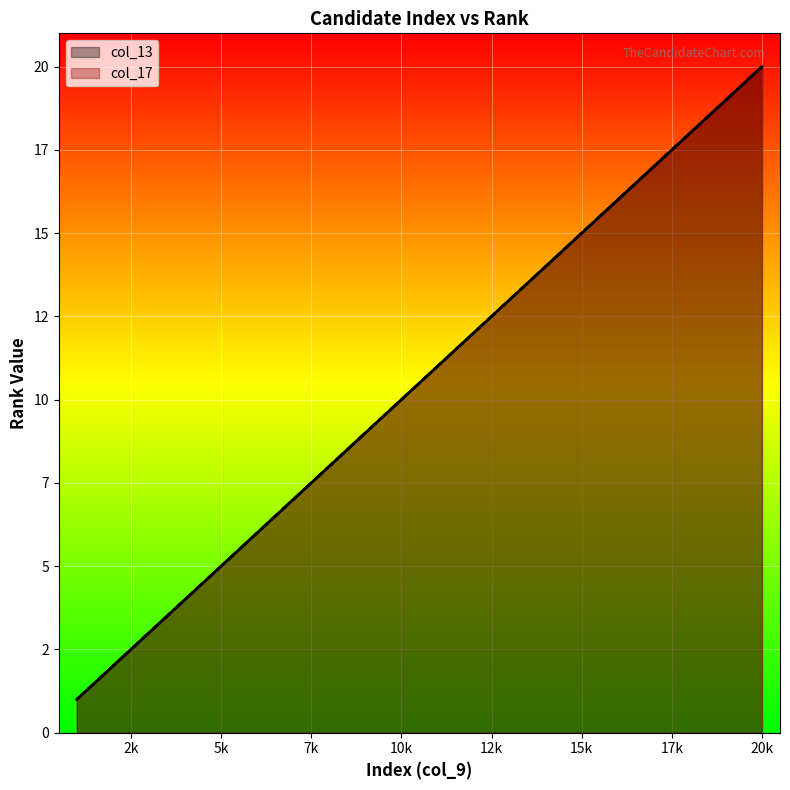

Where does the col_13 series first go above 11?

12